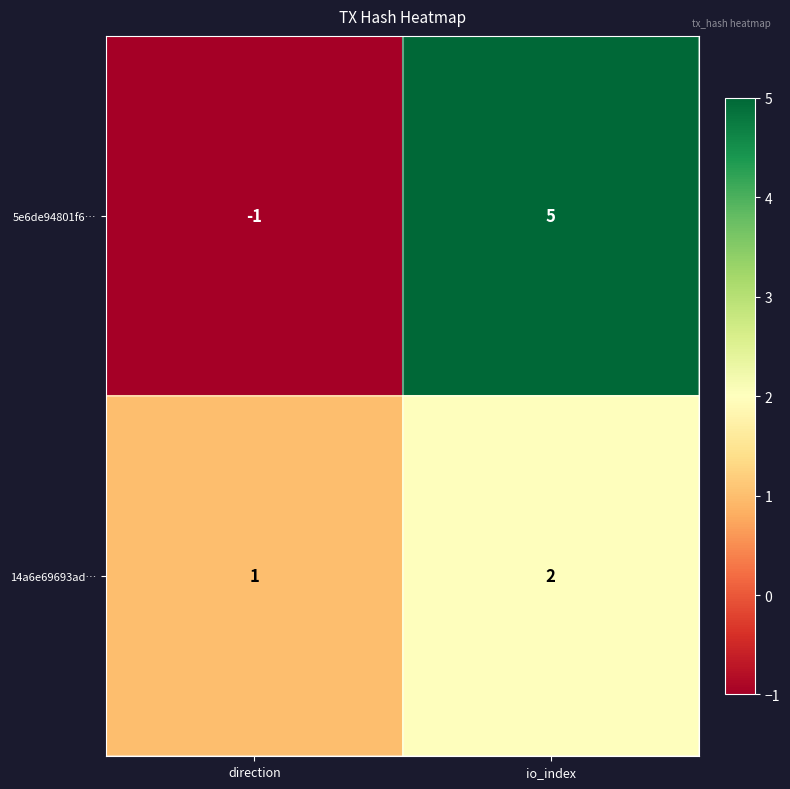

Reading right to left, what are all the values shown in this chart?

5e6de94801f6…: 5	-1
14a6e69693ad…: 2	1